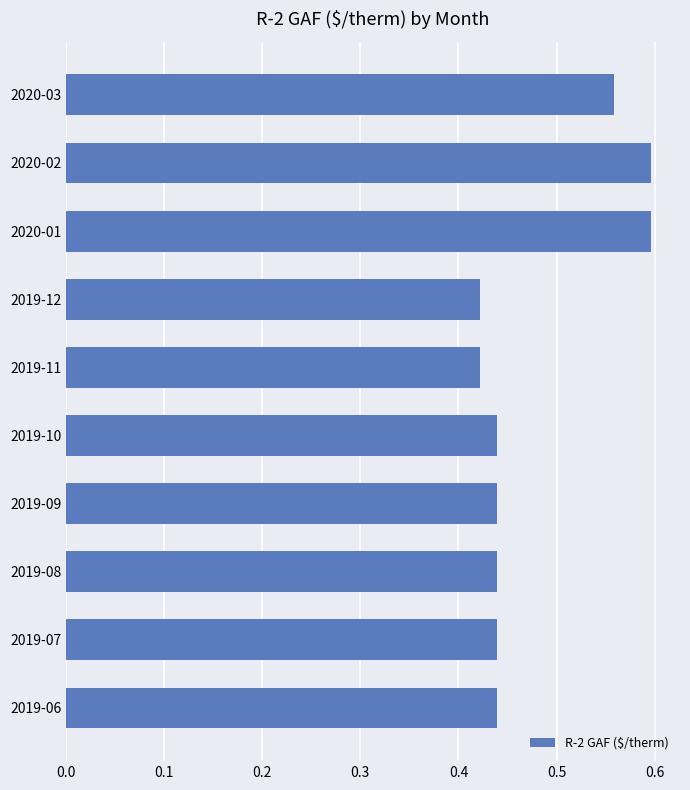

What is the label of the 9th bar from the top?

2019-07